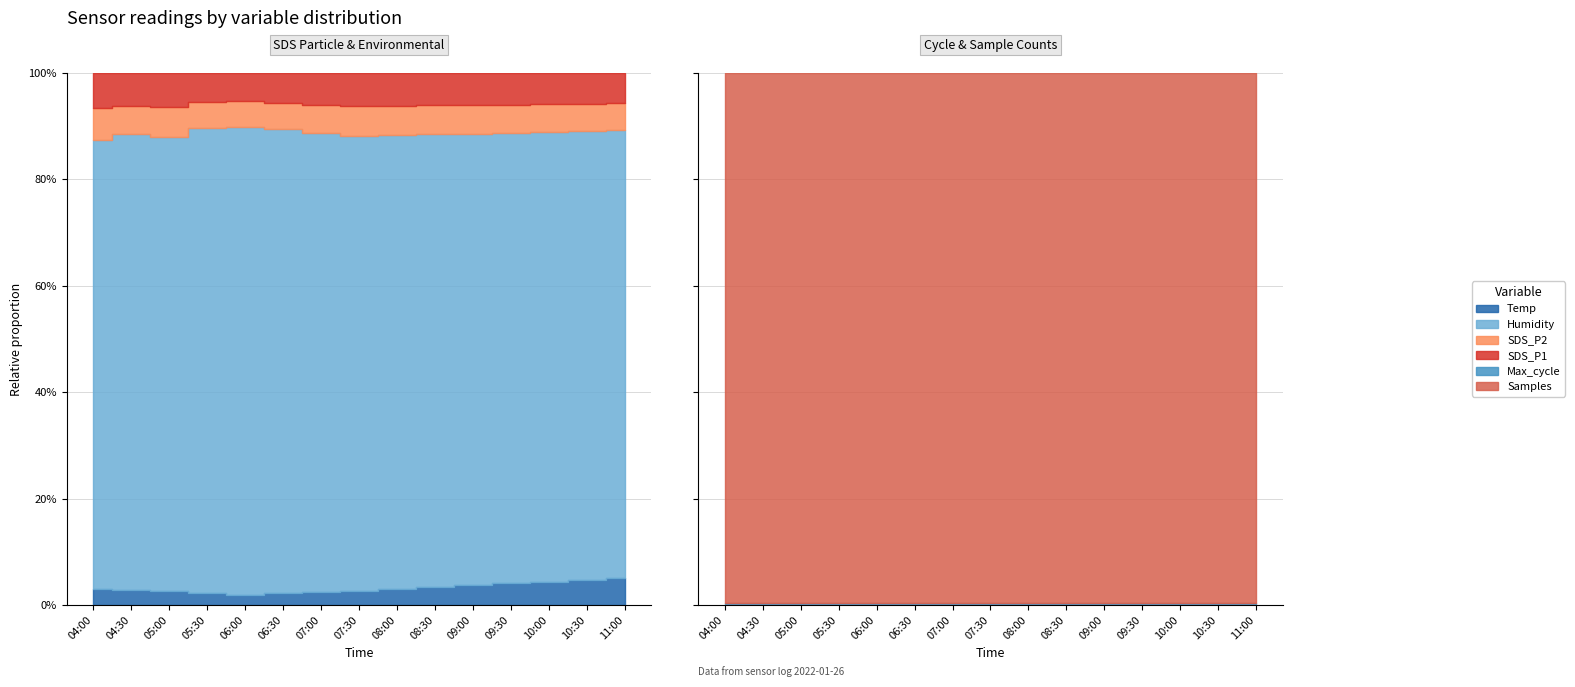

Which series has the largest total across all categories?

Samples